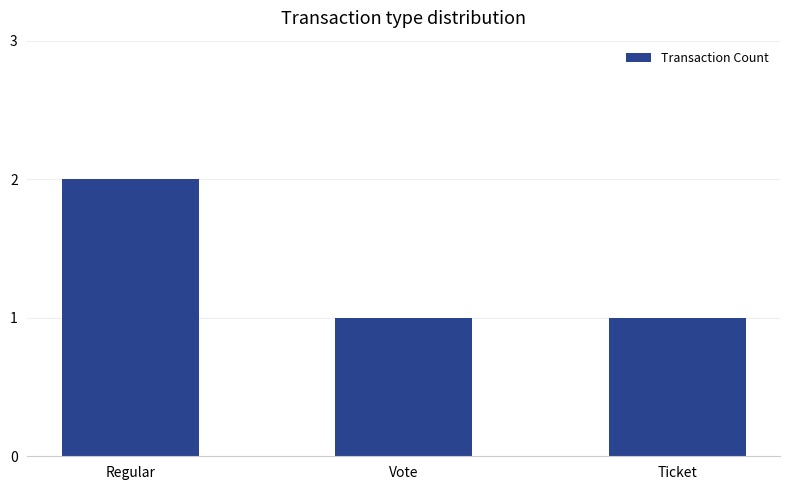

Between Regular and Ticket, which is larger?

Regular